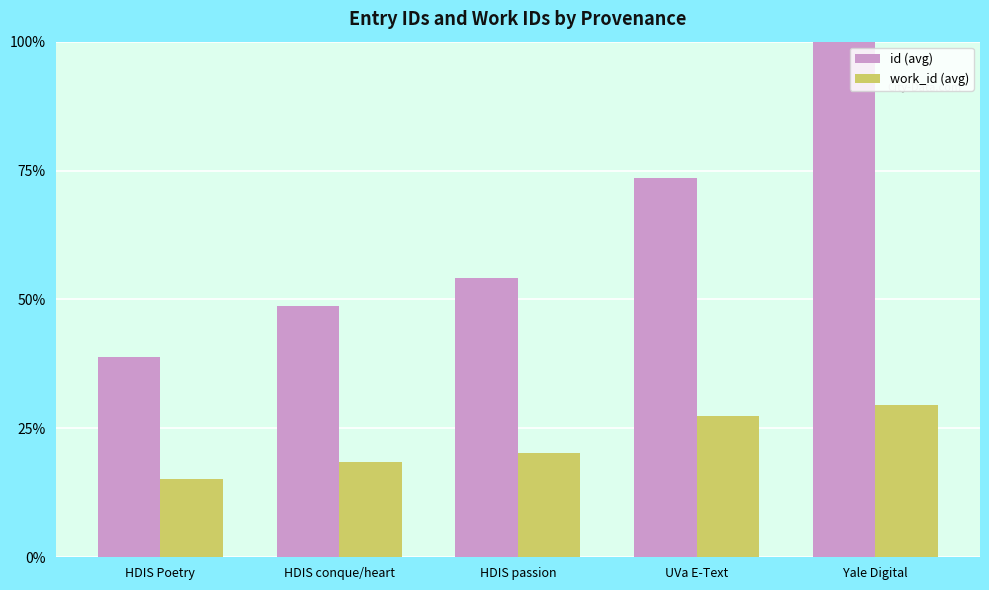

Which category has the lowest value across all series?

HDIS Poetry